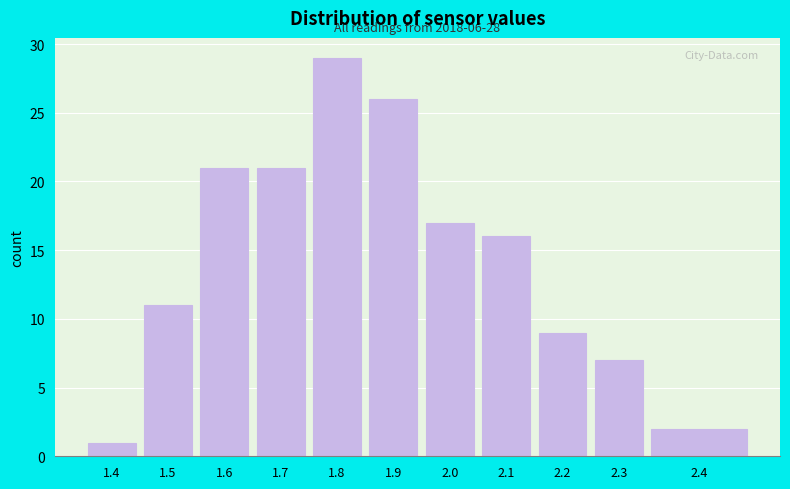

Reading left to right, list all the values displayed in this chart.

1	11	21	21	29	26	17	16	9	7	2